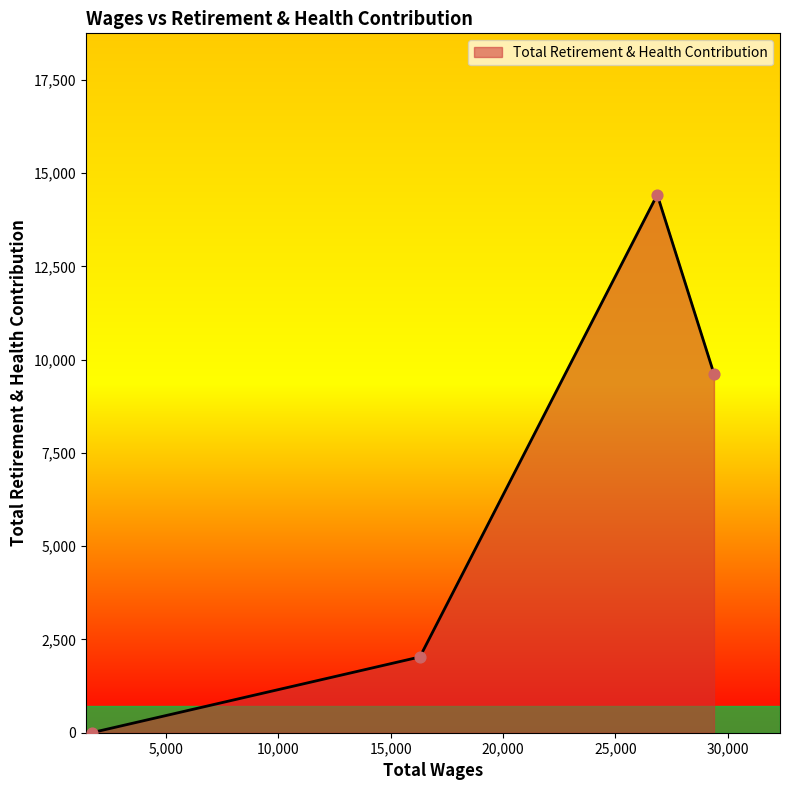

What is the average value?

6518